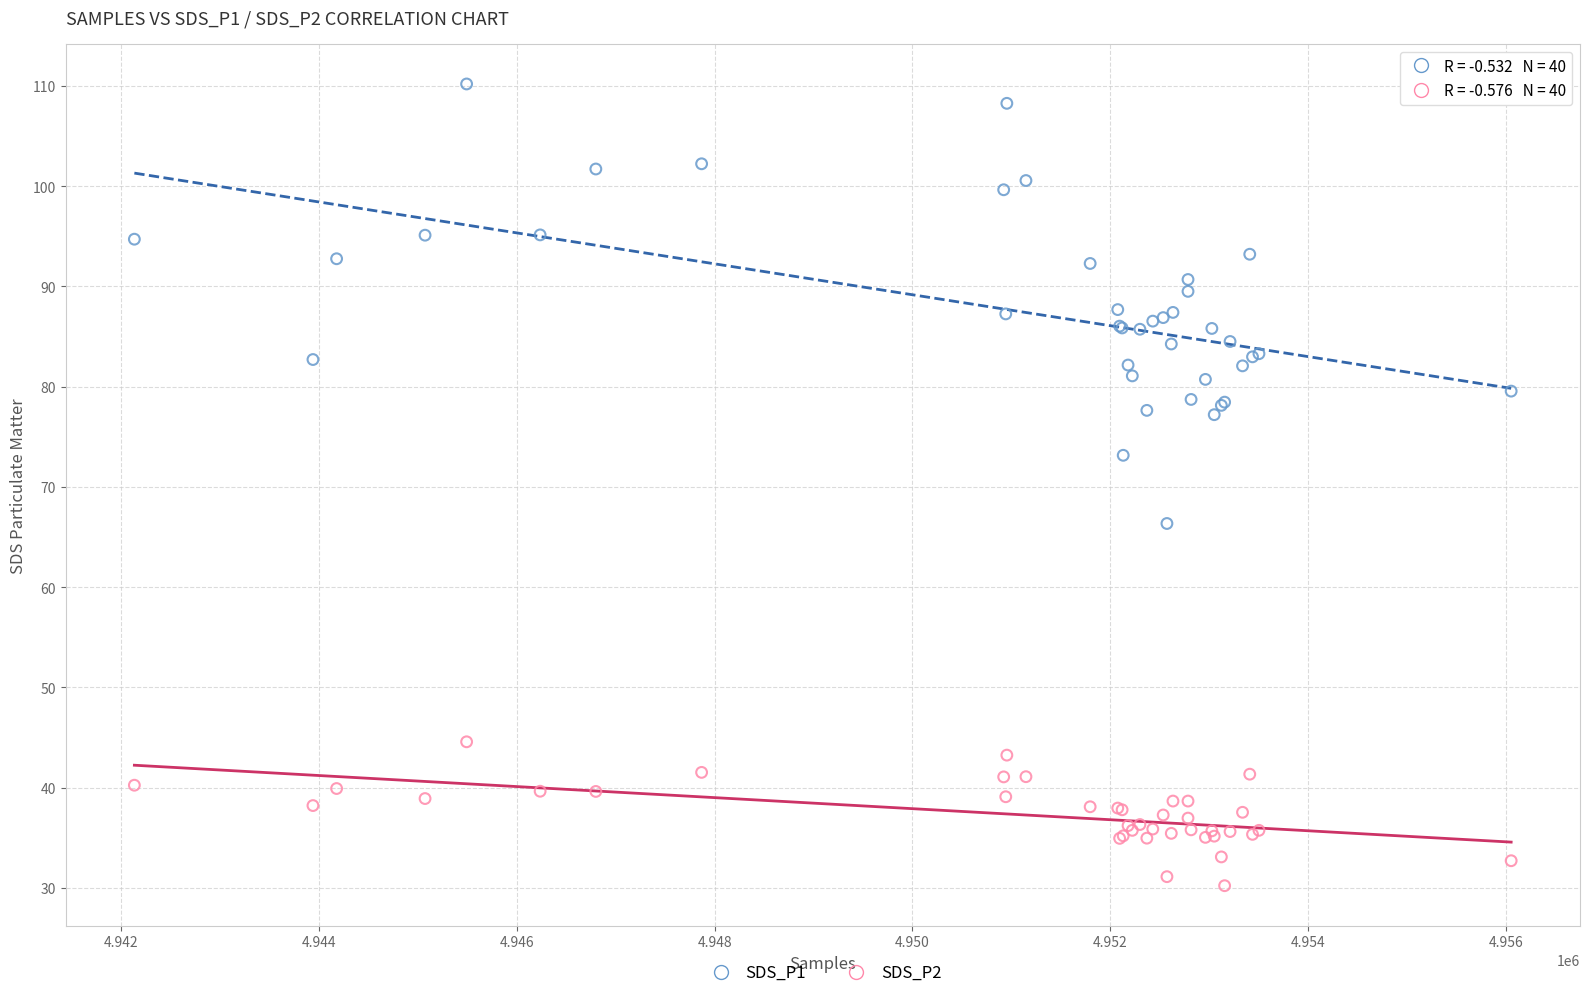

What are all the series names shown in the legend?

SDS_P1, SDS_P2